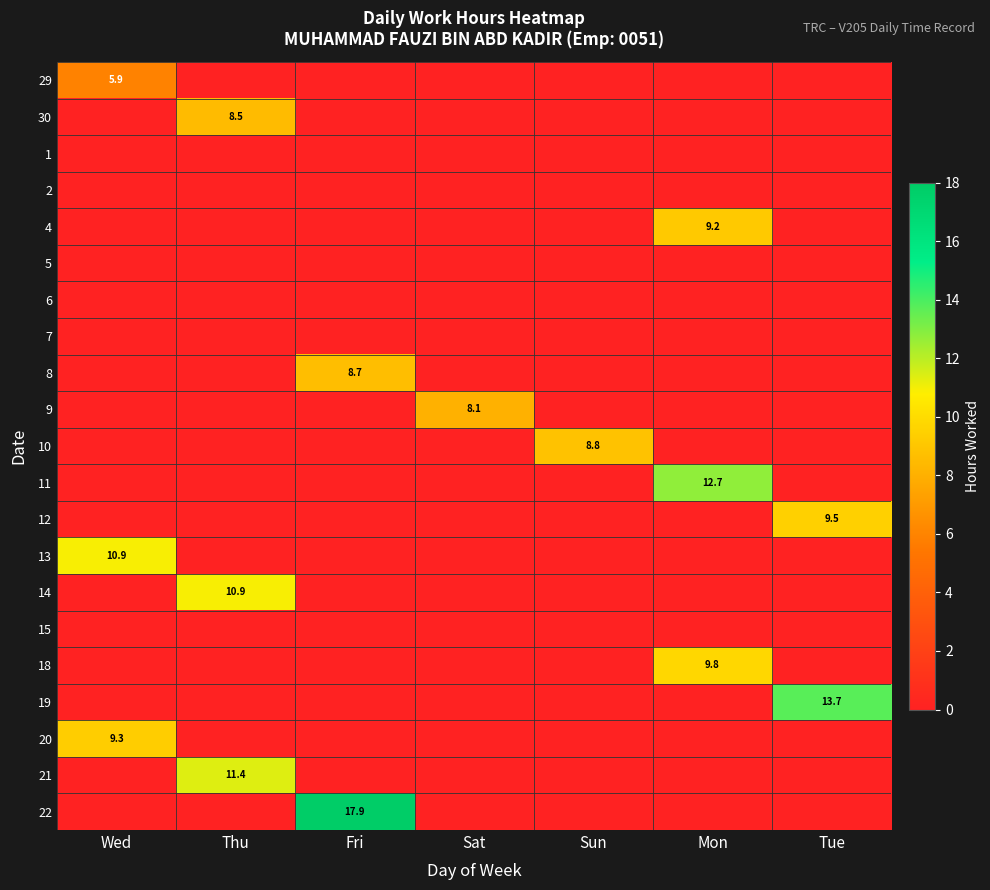

How many positive values does the 11 series have?

1